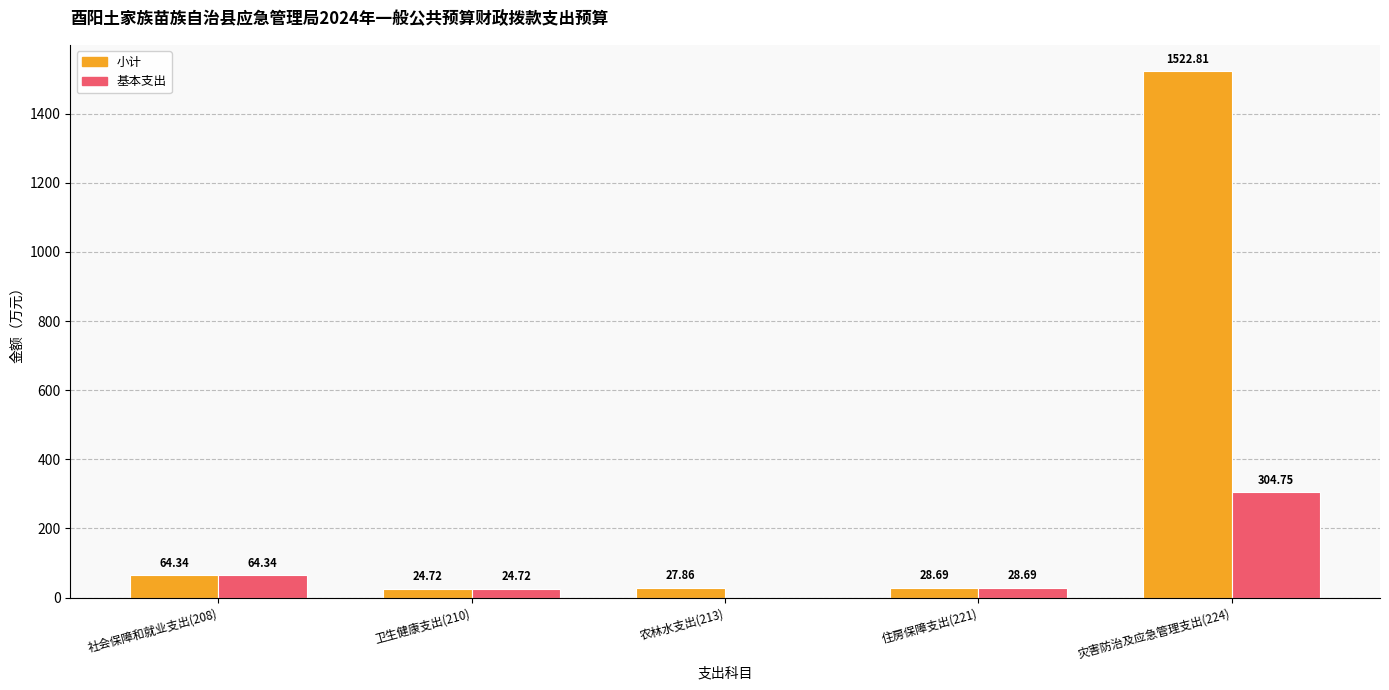

What is the approximate value of 基本支出 at 灾害防治及应急管理支出(224)?

304.8